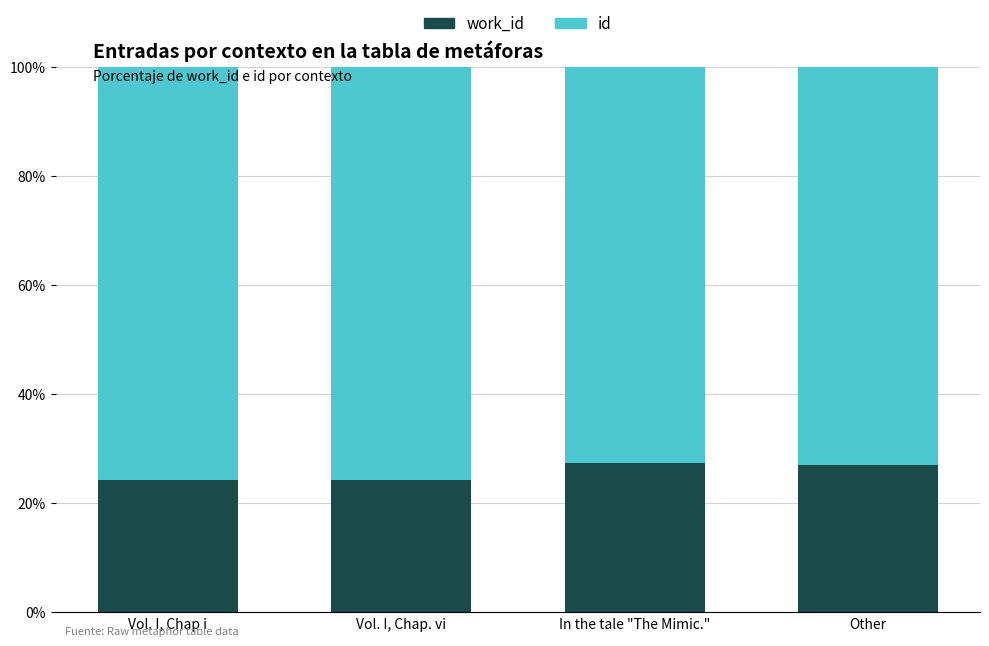

What is the total value across all series at In the tale "The Mimic."?

100.0